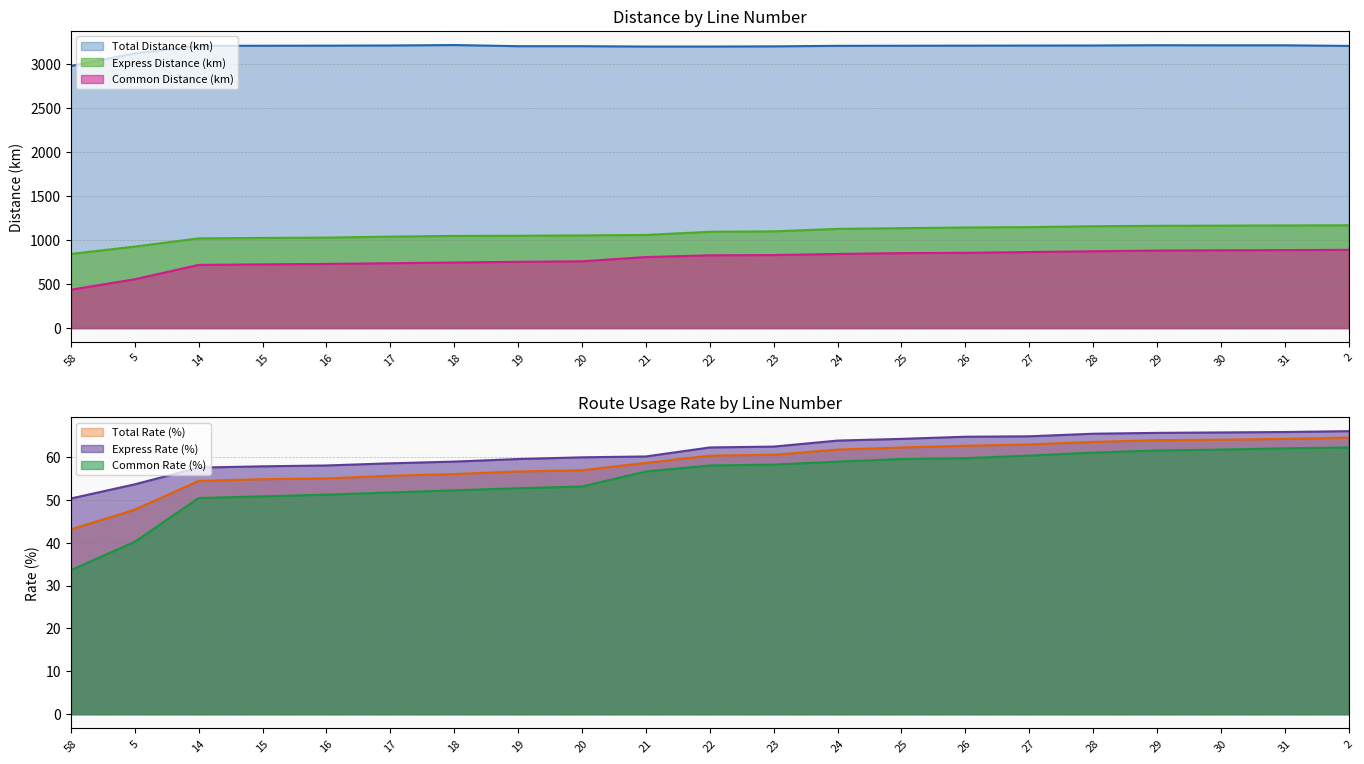

True or false: Total Distance (km) and Common Distance (km) cross at least once.

False